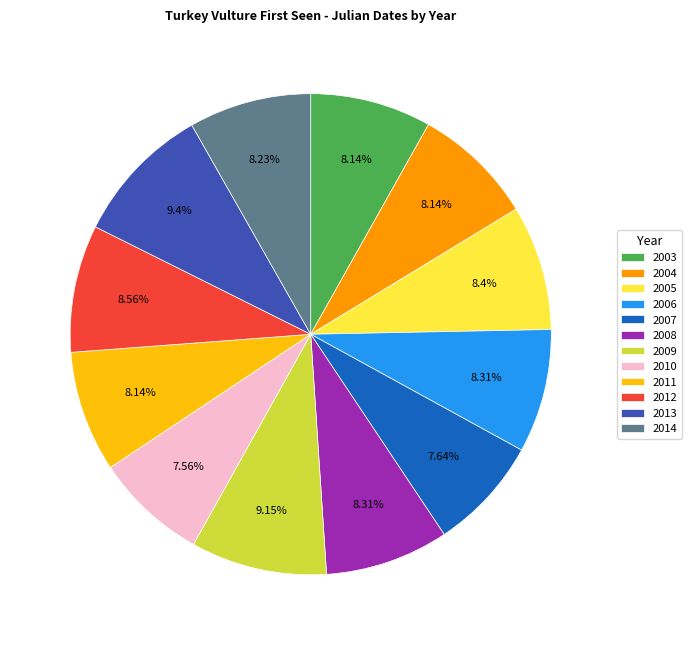

True or false: 2007 accounts for 1% of the total.

False